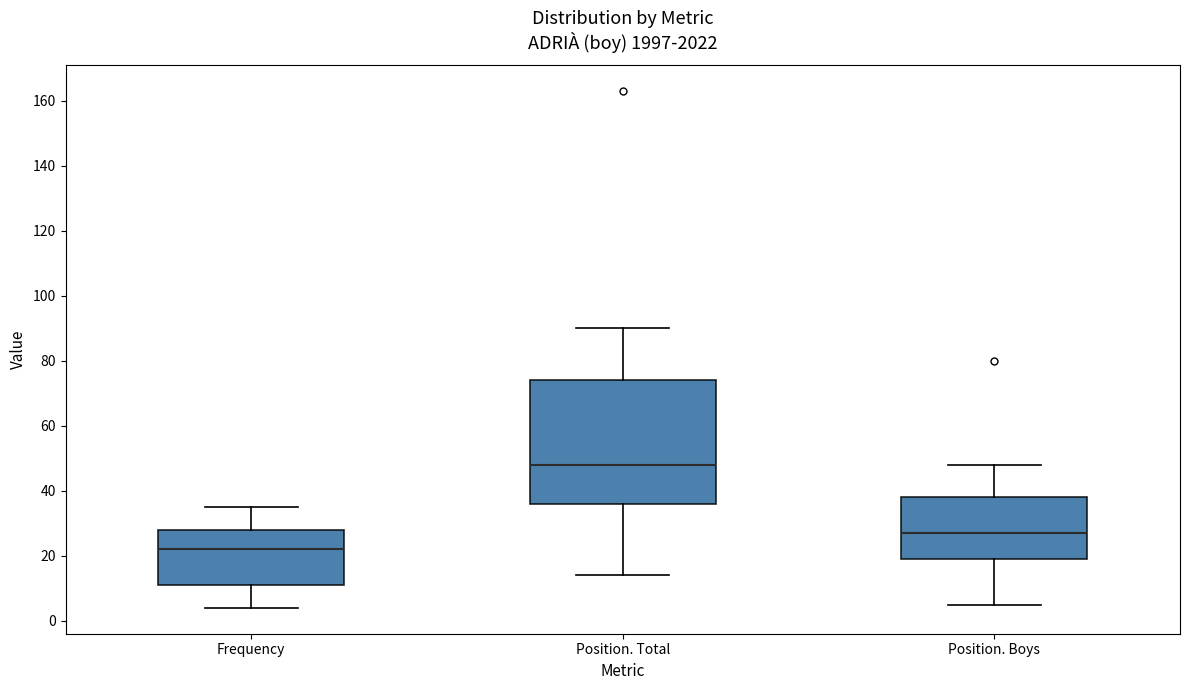

Reading left to right, transcribe this box plot: for each box, give where its median line is, the range the box spans, and where its two whiskers end, as read against the y-axis. The values are not printed on the chart, so give them approximately, as read against the axis.

Frequency: median 22, box 12 to 28, whiskers 4 to 36
Position. Total: median 48, box 36 to 74, whiskers 14 to 90
Position. Boys: median 28, box 20 to 38, whiskers 6 to 48